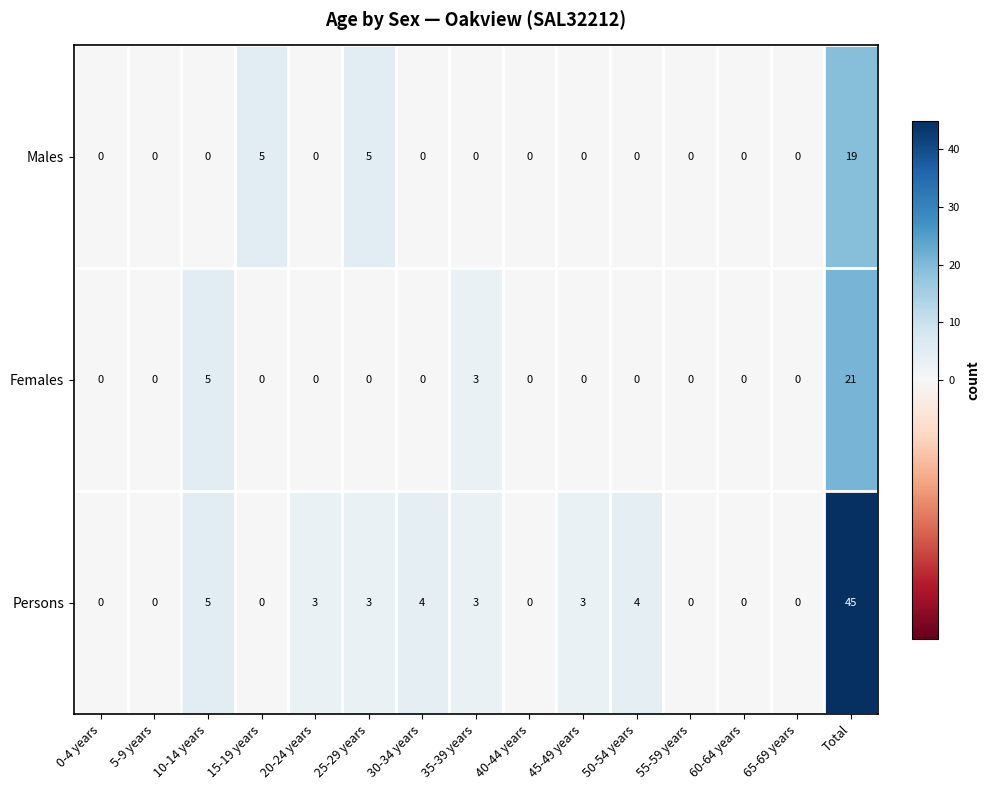

Which series has the widest spread of values?

Persons